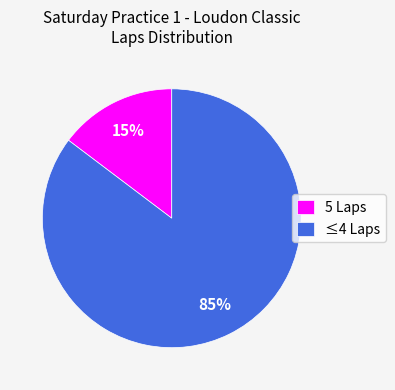

Rank the categories by value from highest to lowest.

≤4 Laps, 5 Laps